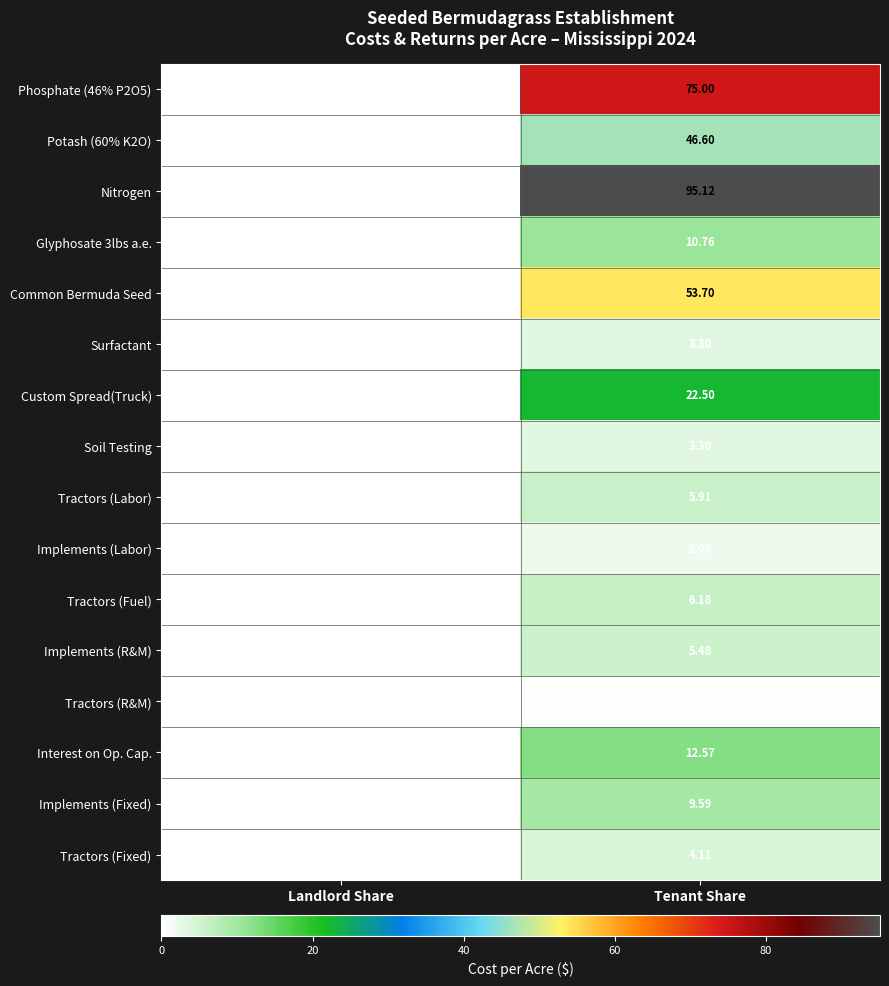

At which category is the sum across all series the highest?

Tenant Share